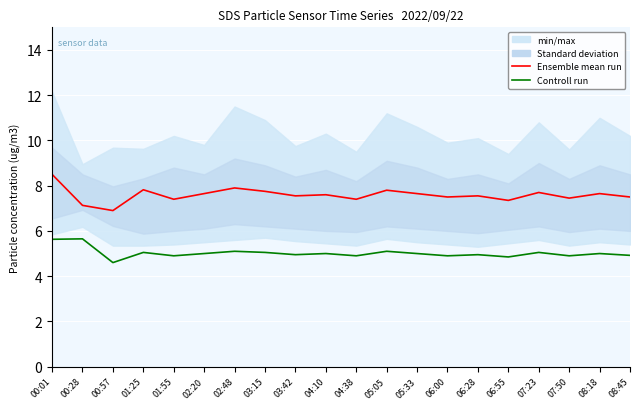

At how many categories does at least one series exceed 7?

19